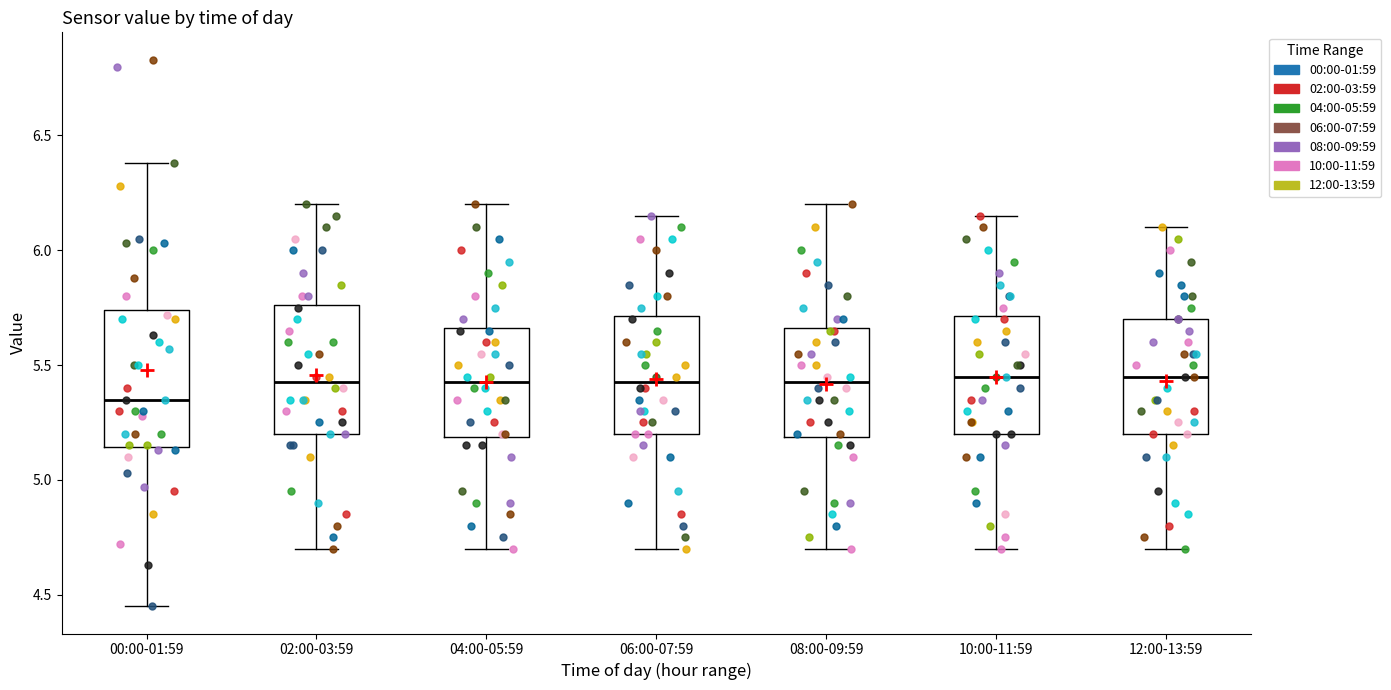

Reading left to right, transcribe this box plot: for each box, give where its median line is, the range the box spans, and where its two whiskers end, as read against the y-axis. The values are not printed on the chart, so give them approximately, as read against the axis.

00:00-01:59: median 5.35, box 5.15 to 5.75, whiskers 4.45 to 6.40
02:00-03:59: median 5.45, box 5.20 to 5.75, whiskers 4.70 to 6.20
04:00-05:59: median 5.45, box 5.20 to 5.65, whiskers 4.70 to 6.20
06:00-07:59: median 5.45, box 5.20 to 5.70, whiskers 4.70 to 6.15
08:00-09:59: median 5.45, box 5.20 to 5.65, whiskers 4.70 to 6.20
10:00-11:59: median 5.45, box 5.20 to 5.70, whiskers 4.70 to 6.15
12:00-13:59: median 5.45, box 5.20 to 5.70, whiskers 4.70 to 6.10